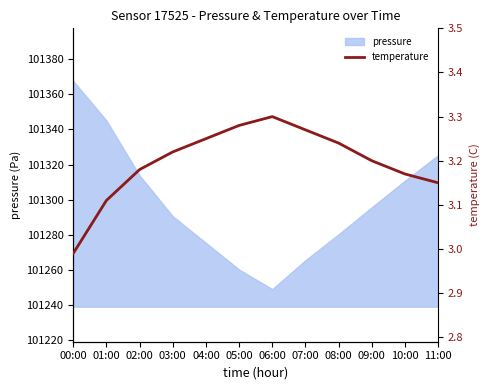

At which category does the chart reach its peak across all series?

06:00